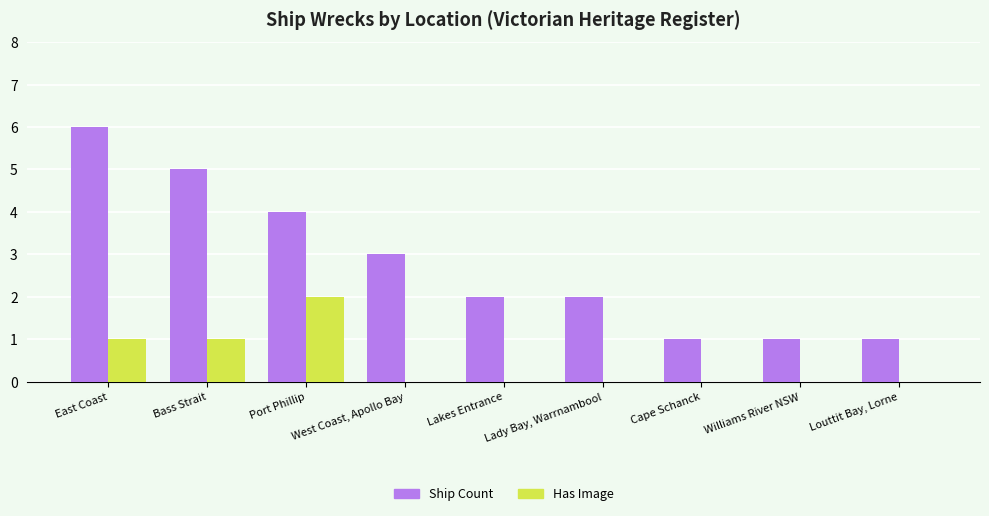

Which category has the highest value across all series?

East Coast